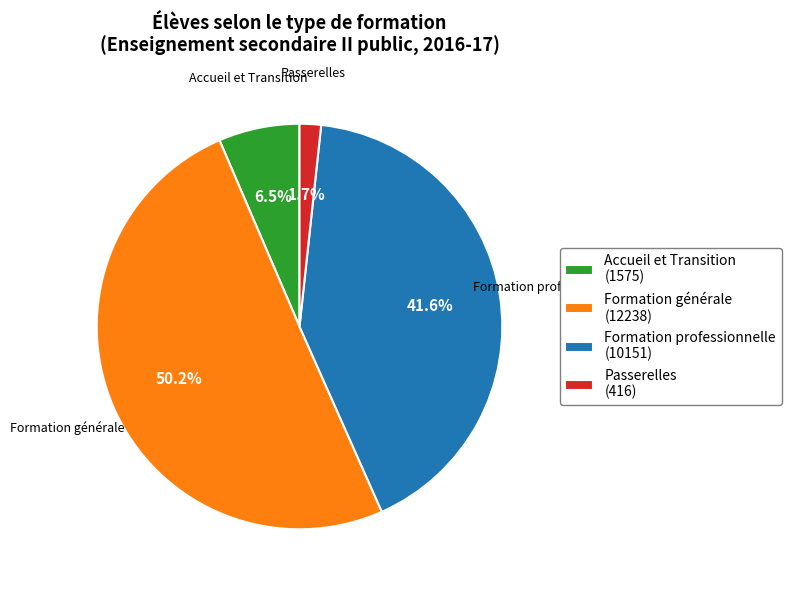

Do Formation générale and Accueil et Transition together represent more than half of the pie?

Yes